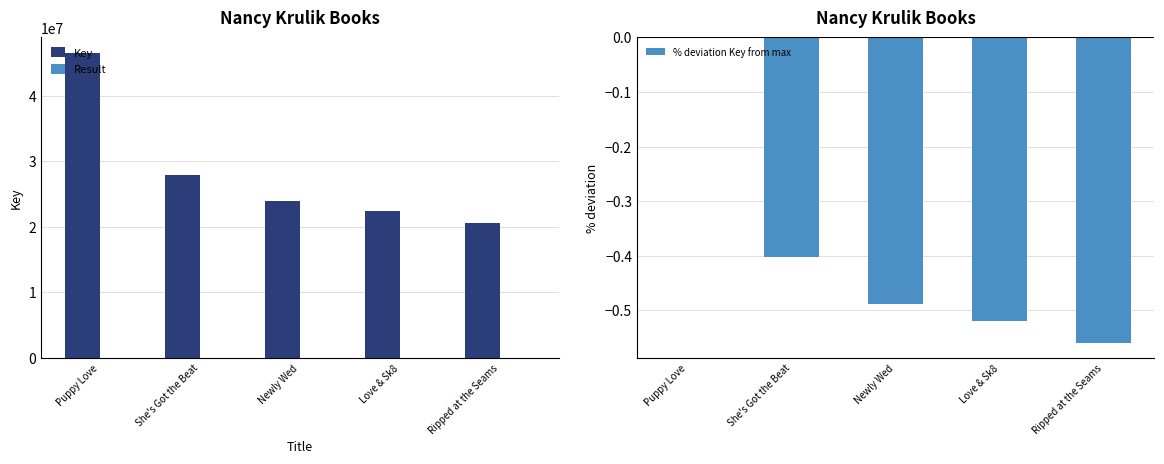

What is the difference between the Key values at Puppy Love and Love & Sk8?

24182991.0